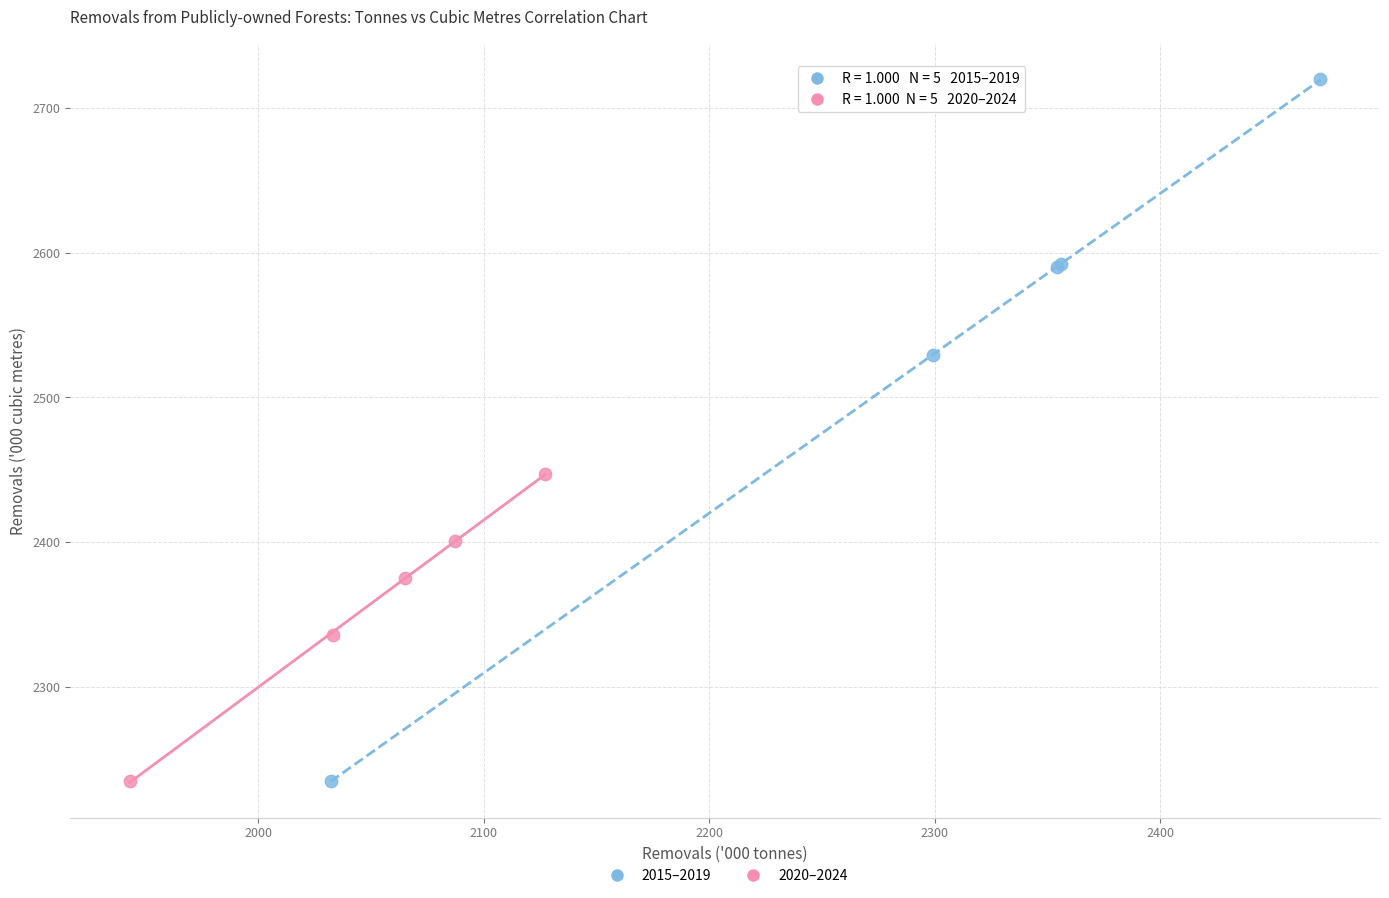

What are all the series names shown in the legend?

2015–2019, 2020–2024